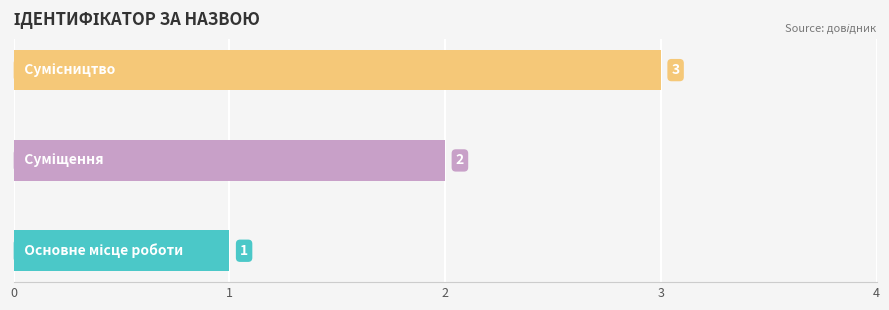

What is the sum of all values?

6